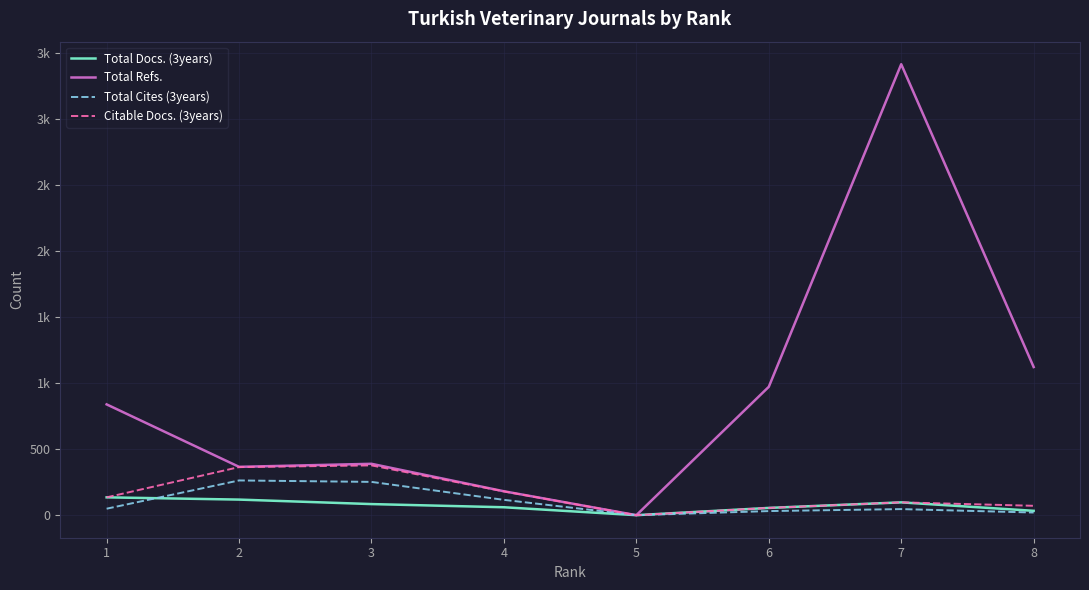

Which category has the highest value in the Citable Docs. (3years) series?

3